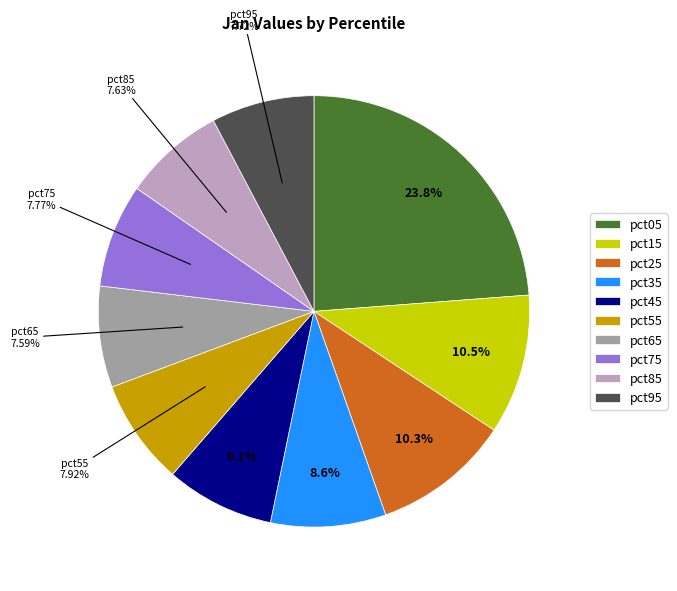

Is it true that pct25 is 10% of the pie?

True